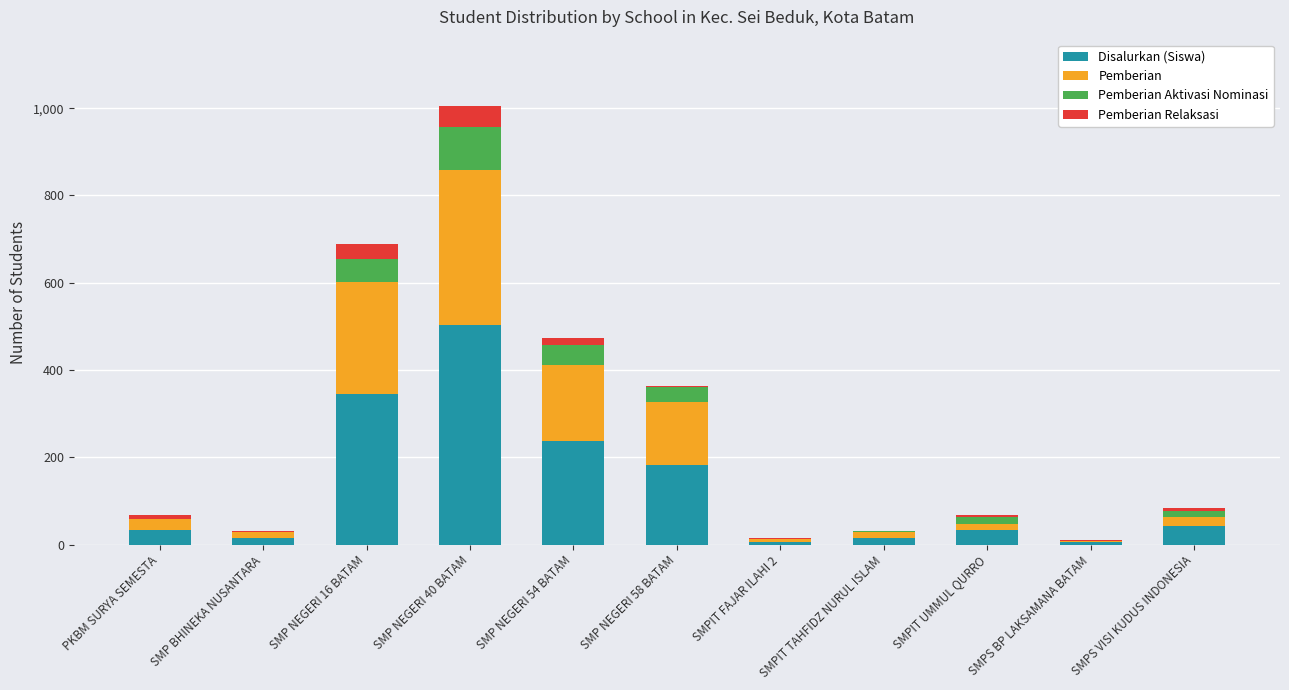

What is the sum of all Disalurkan (Siswa) values?

1419